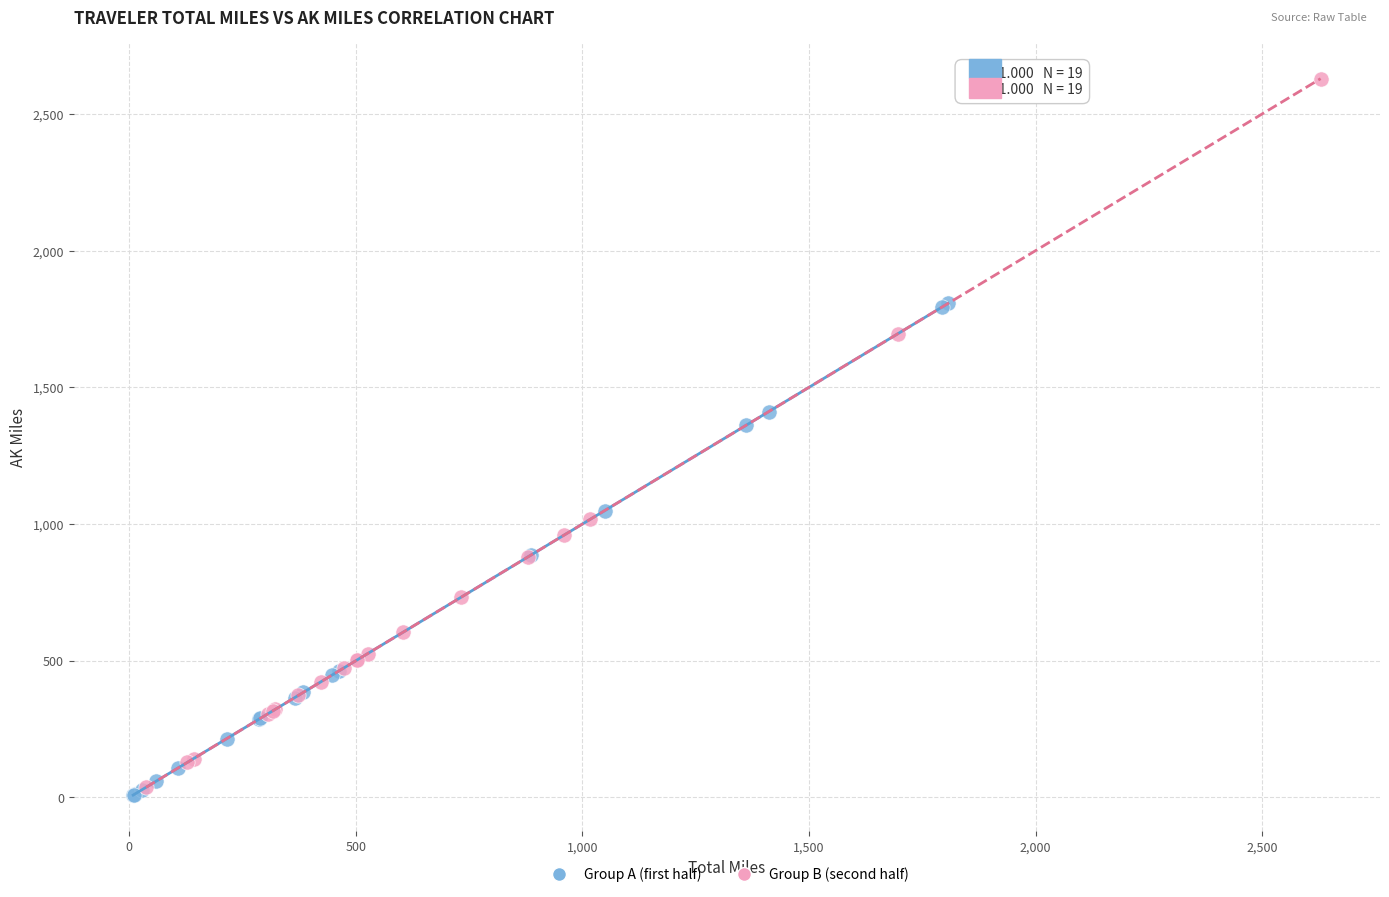

Which series has the widest spread of Y values?

Group B (second half)